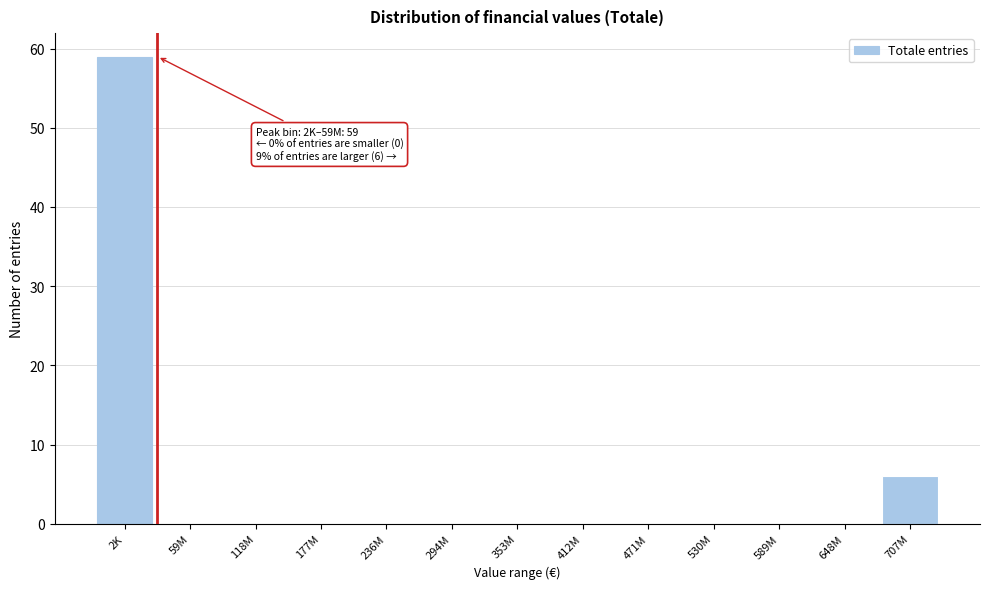

Reading right to left, list all the values displayed in this chart.

707M=6	648M=0	589M=0	530M=0	471M=0	412M=0	353M=0	294M=0	236M=0	177M=0	118M=0	59M=0	2K=59